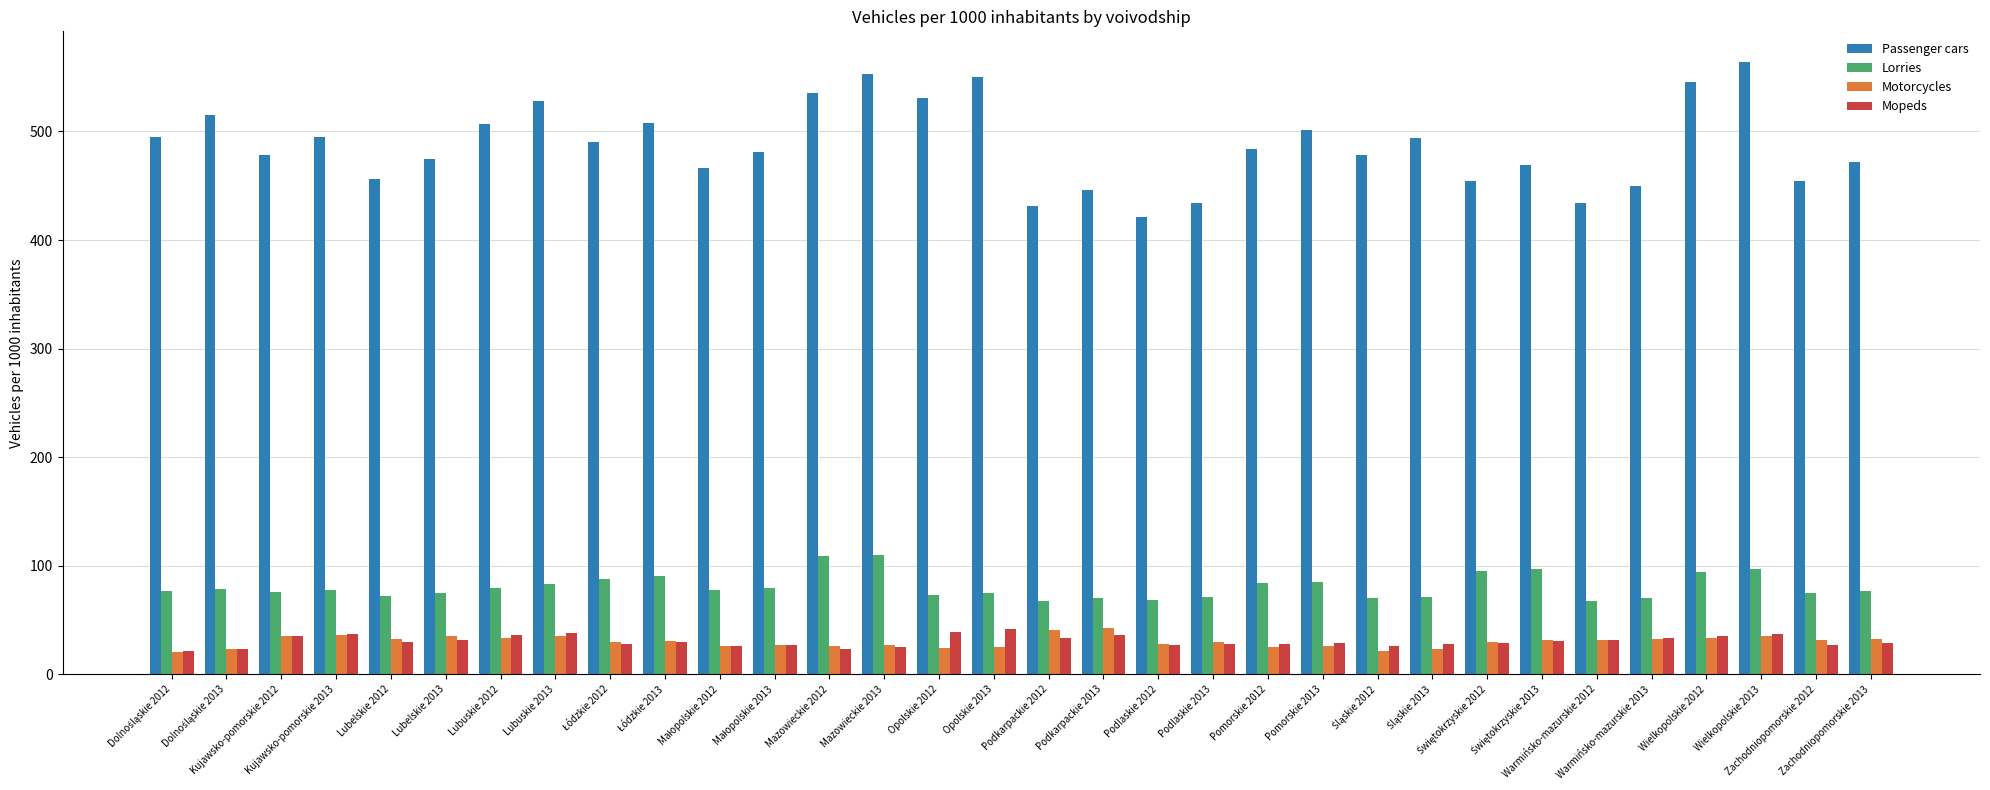

Which series has the largest total across all categories?

Passenger cars